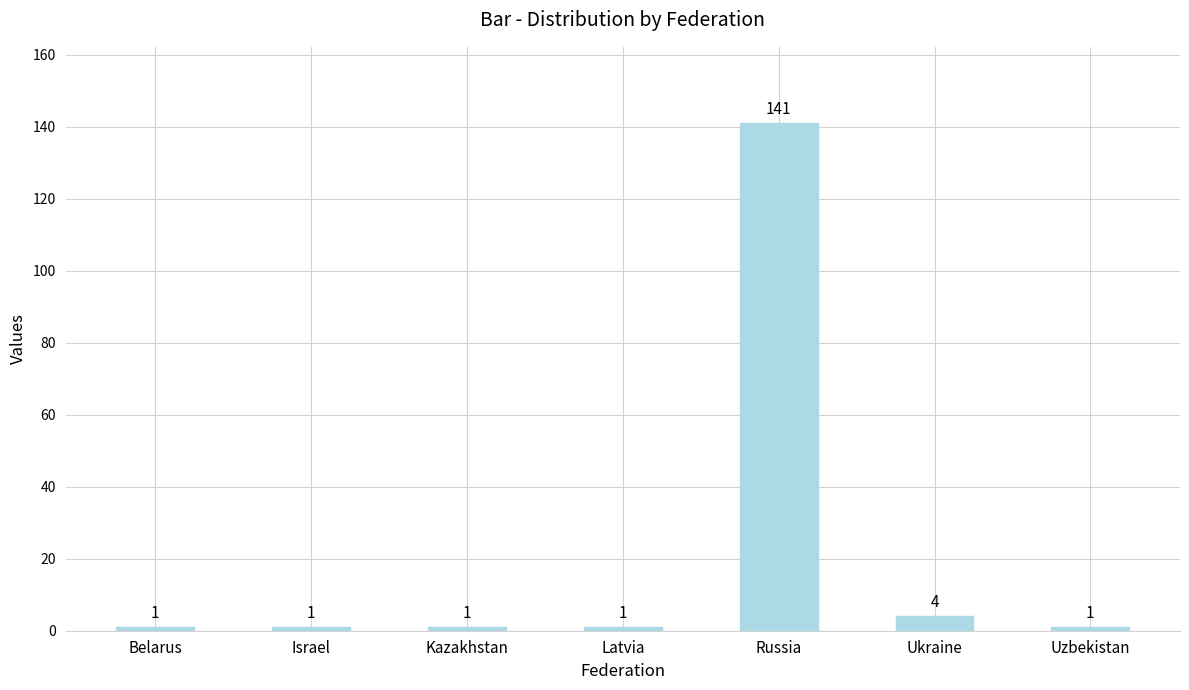

Approximately how many times larger is the value at Latvia compared to Uzbekistan?

1.0